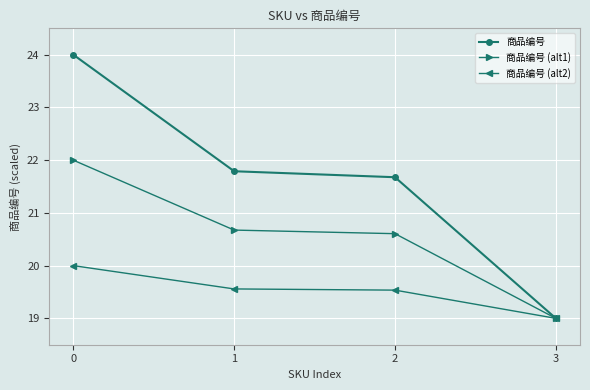

Which category has the lowest value across all series?

3